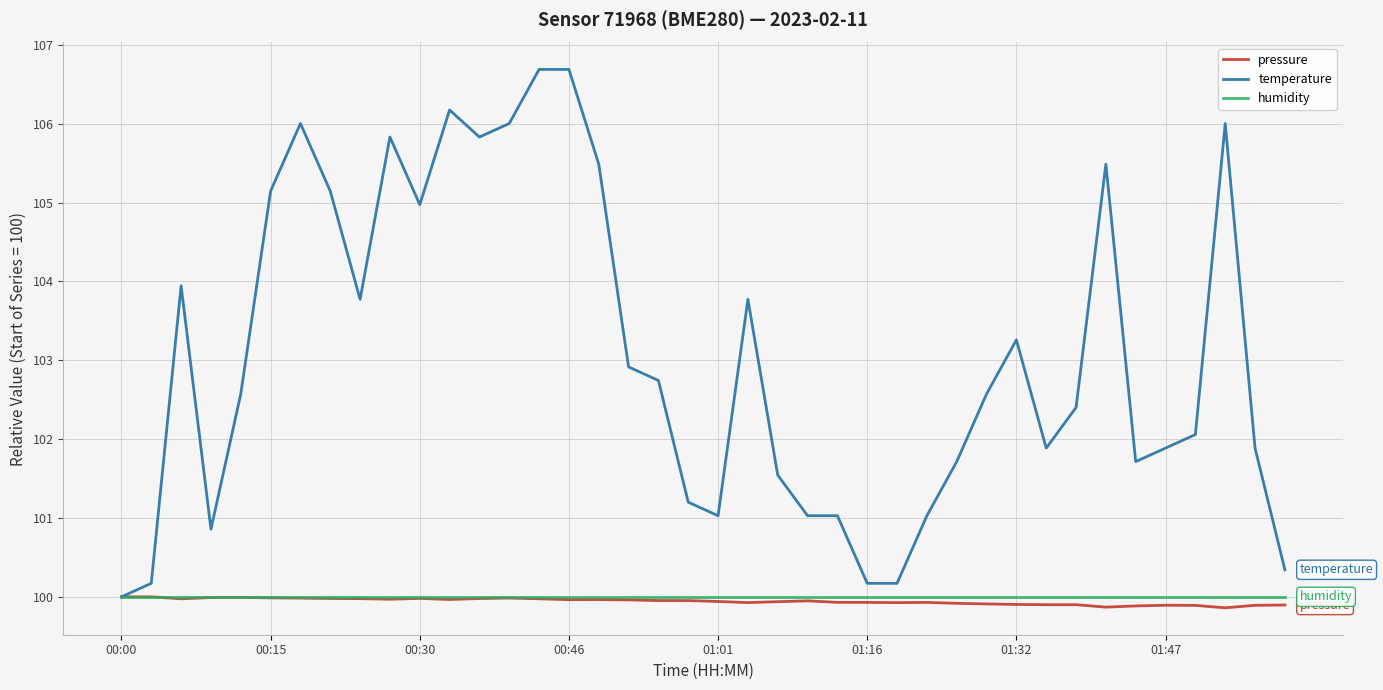

What is the maximum value shown in the chart?

106.7